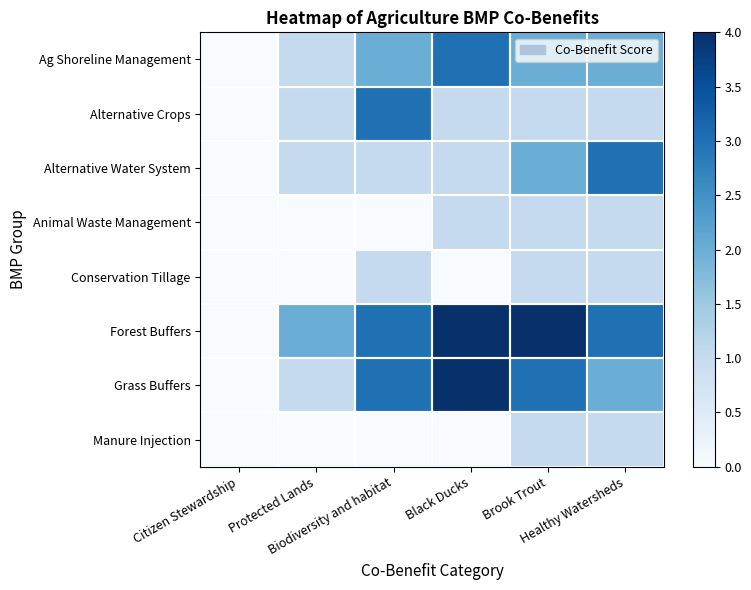

Count the number of data series in this chart.

8